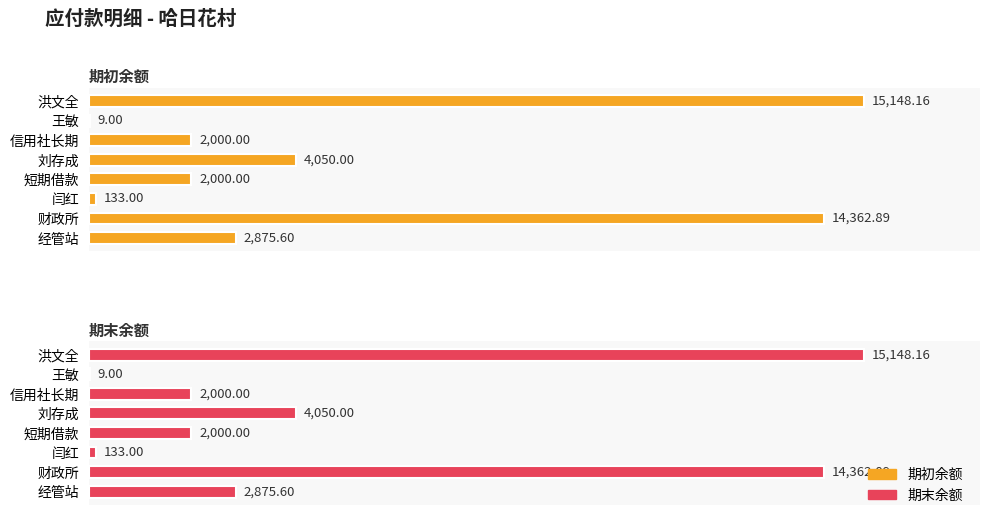

What is the approximate value of 期初余额 at 闫红?

133.0